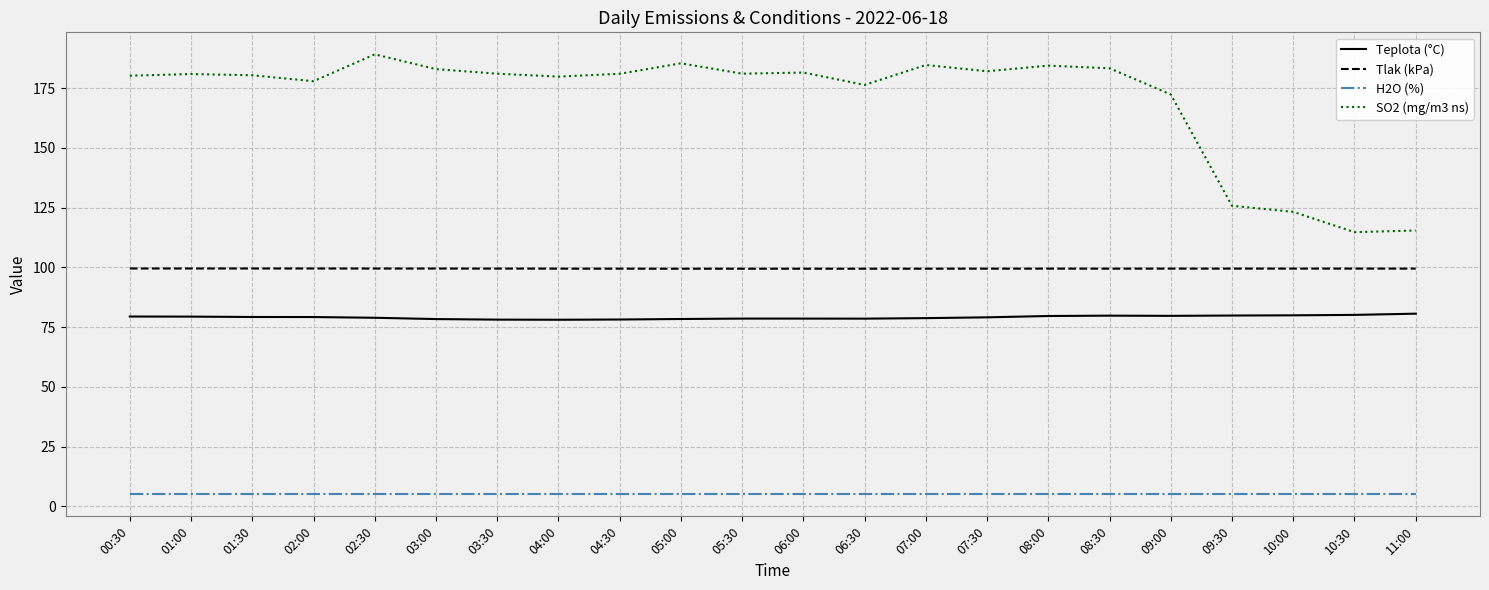

At 06:00, list the series in order from smallest to largest.

H2O (%), Teplota (°C), Tlak (kPa), SO2 (mg/m3 ns)